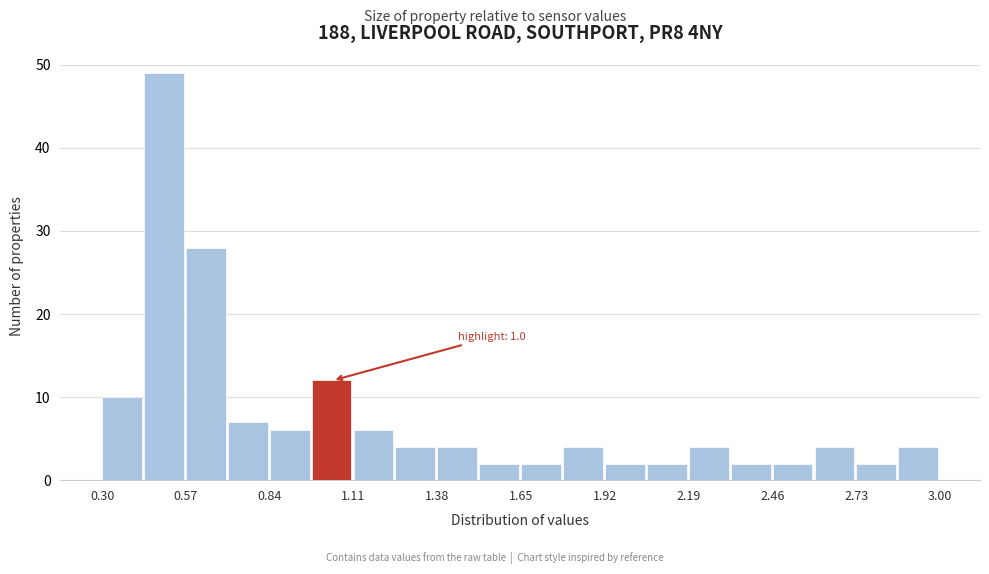

Read against the x-axis, roughly where is the centre of the tallest bar?

0.50